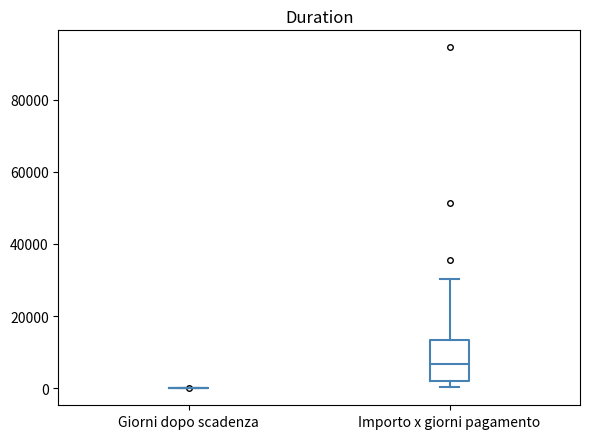

Where does the upper whisker of the box for Importo x giorni pagamento end on the y-axis? The values are not printed on the chart, so give them approximately, as read against the axis.

30000